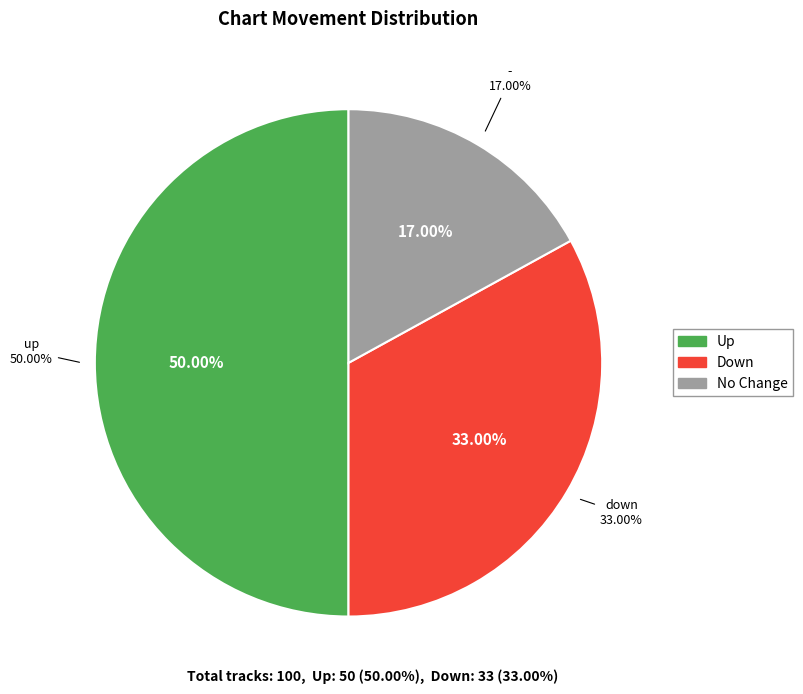

To the nearest percent, what is the difference between the largest and smallest slice percentages?

33%